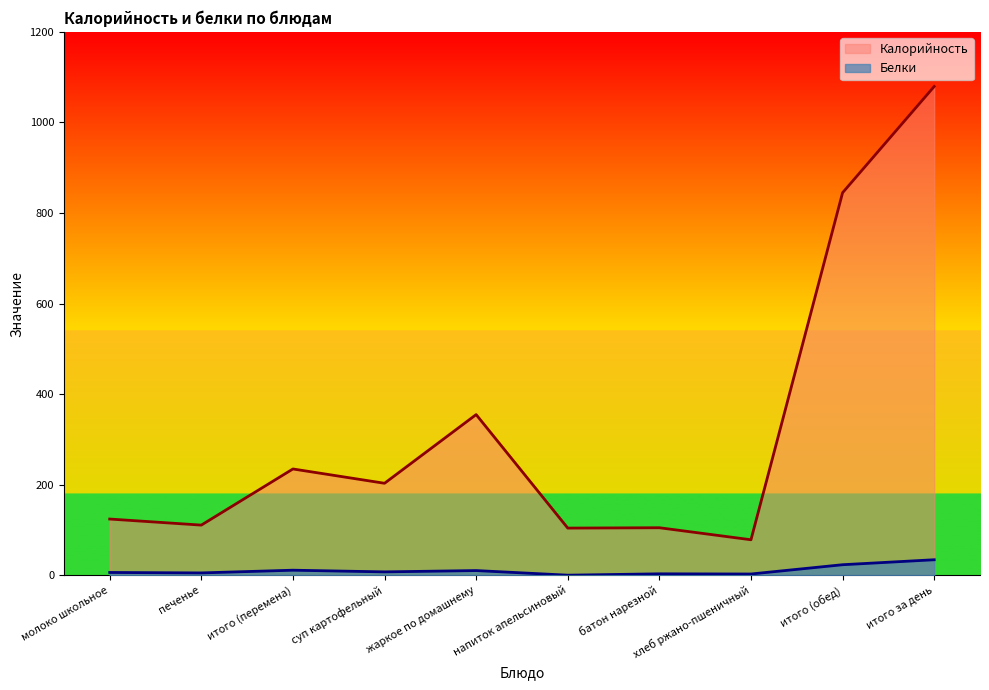

Where is Калорийность nearest to the value 578?

жаркое по домашнему